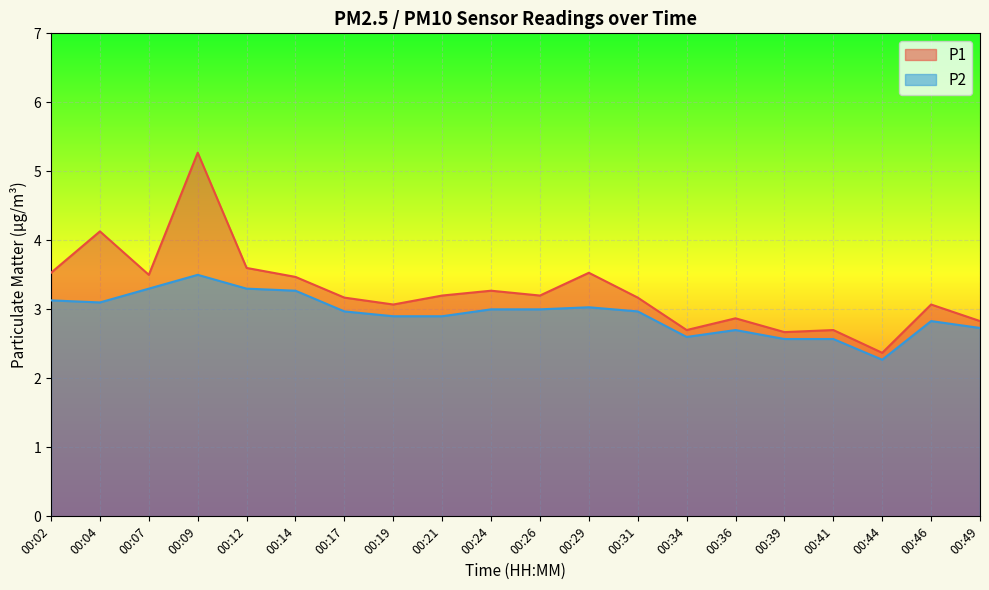

How many lines are shown in the chart?

2